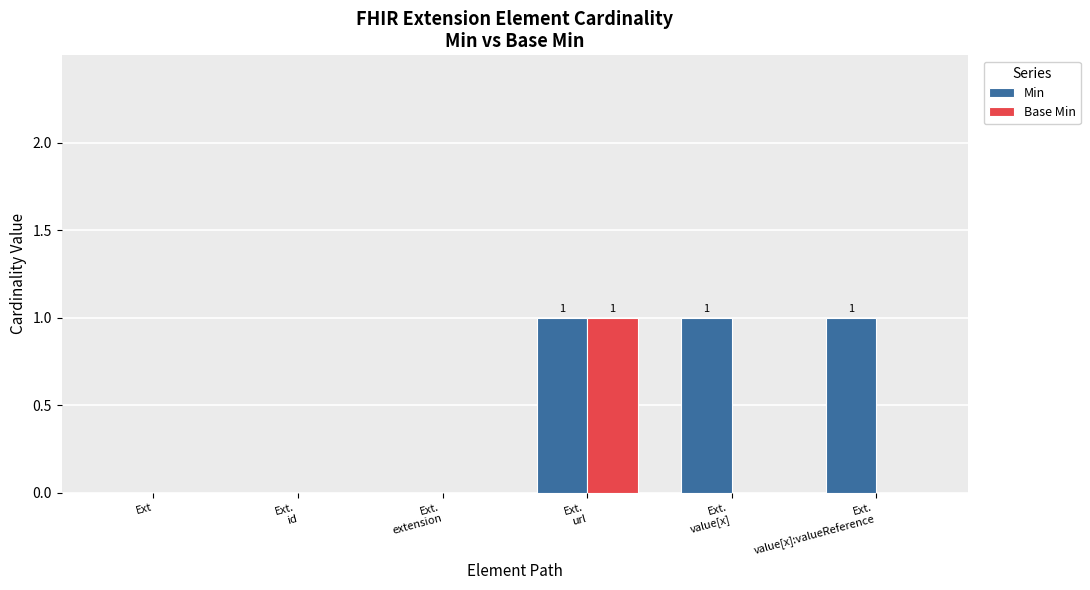

Which series has the largest total across all categories?

Min